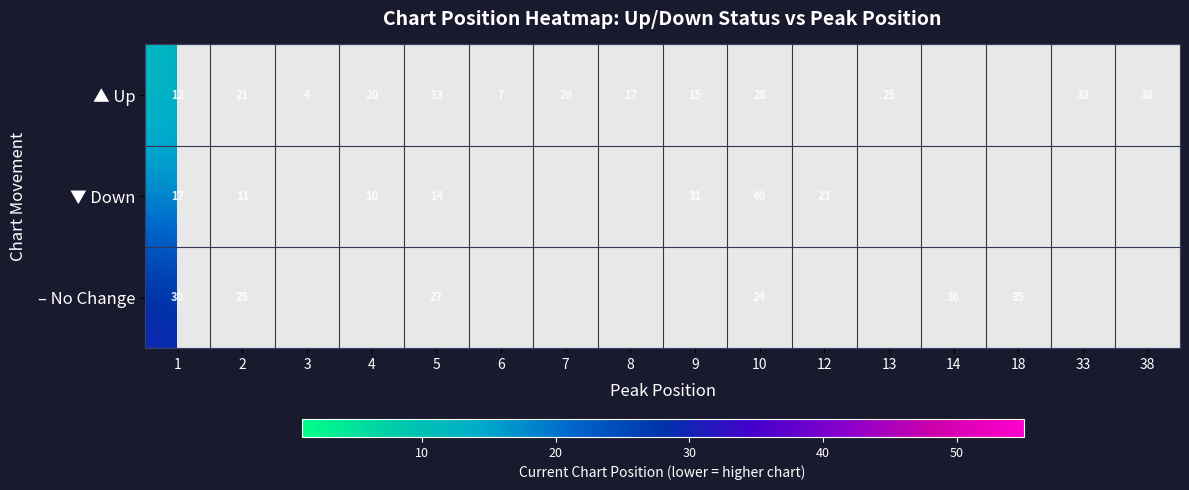

What is the sum of the ▼ Down values at 10 and 1?

57.0